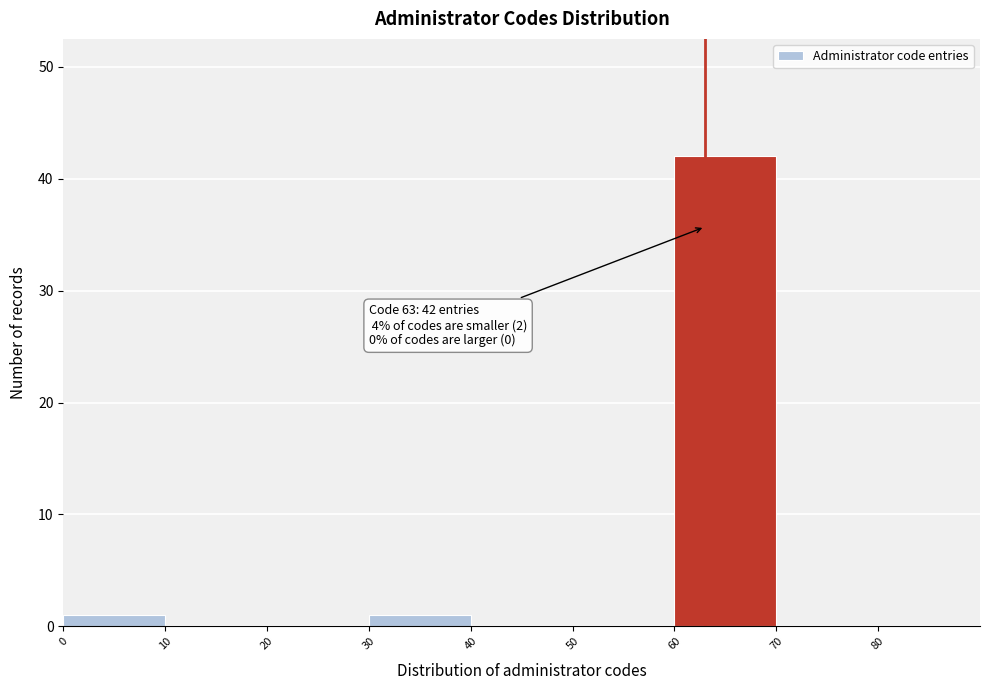

Which range on the x-axis has the tallest bar?

60 to 70